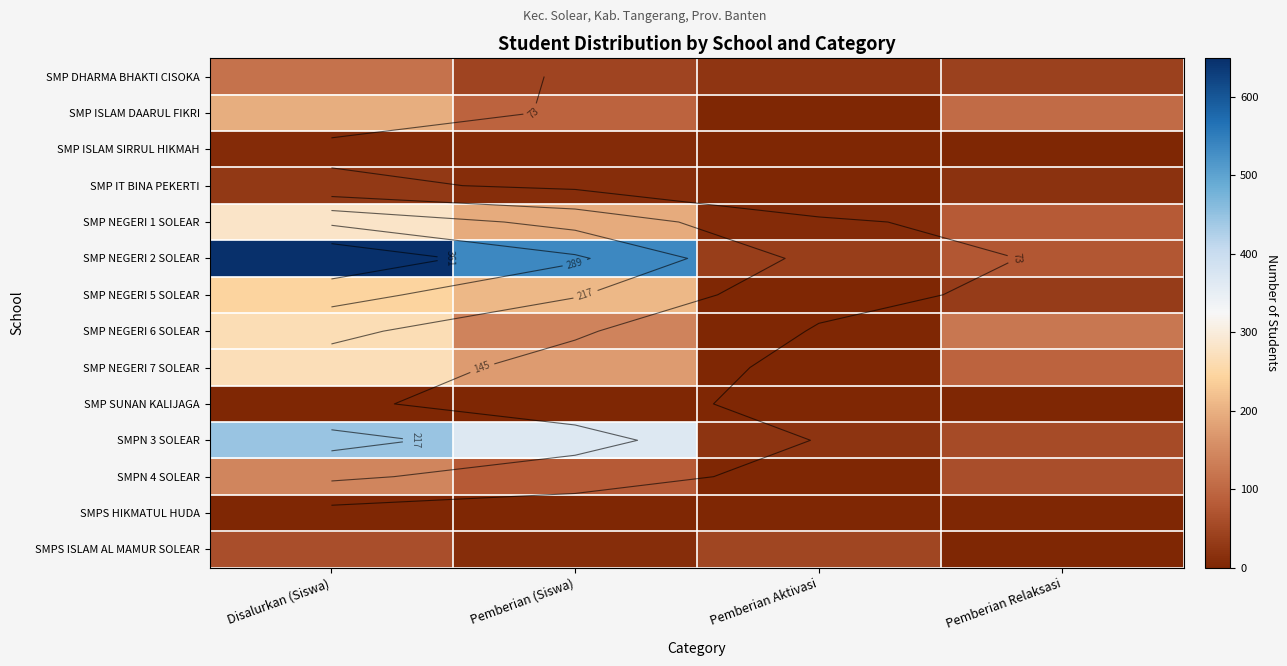

How many distinct data groups are displayed?

14